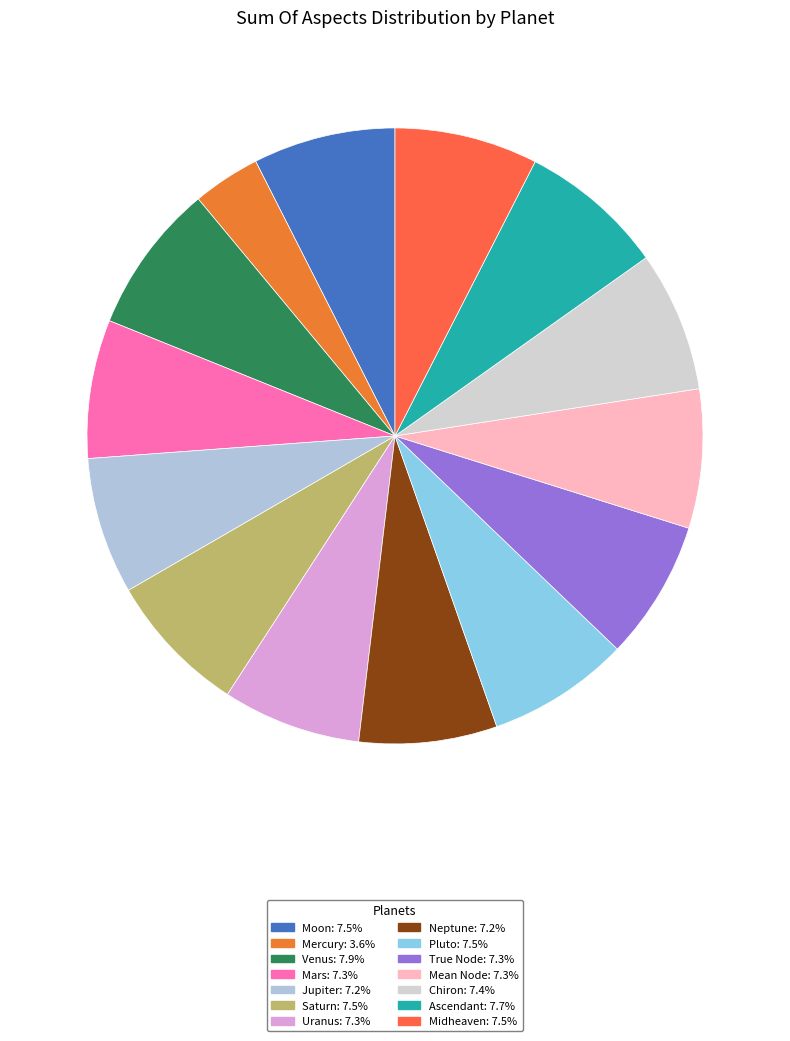

To the nearest percent, what is the difference between the largest and smallest slice percentages?

4%